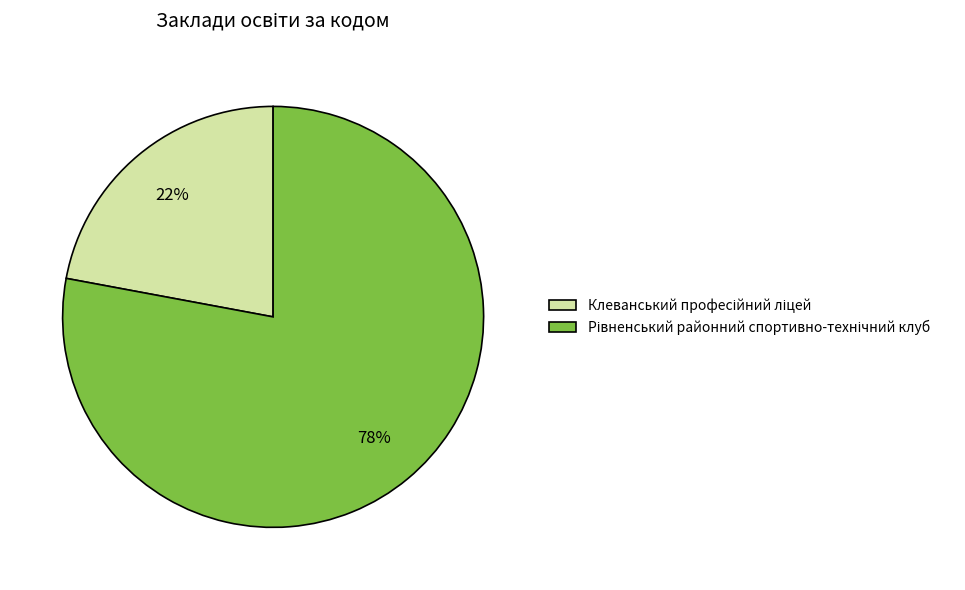

To the nearest percent, what is the average slice percentage?

50%